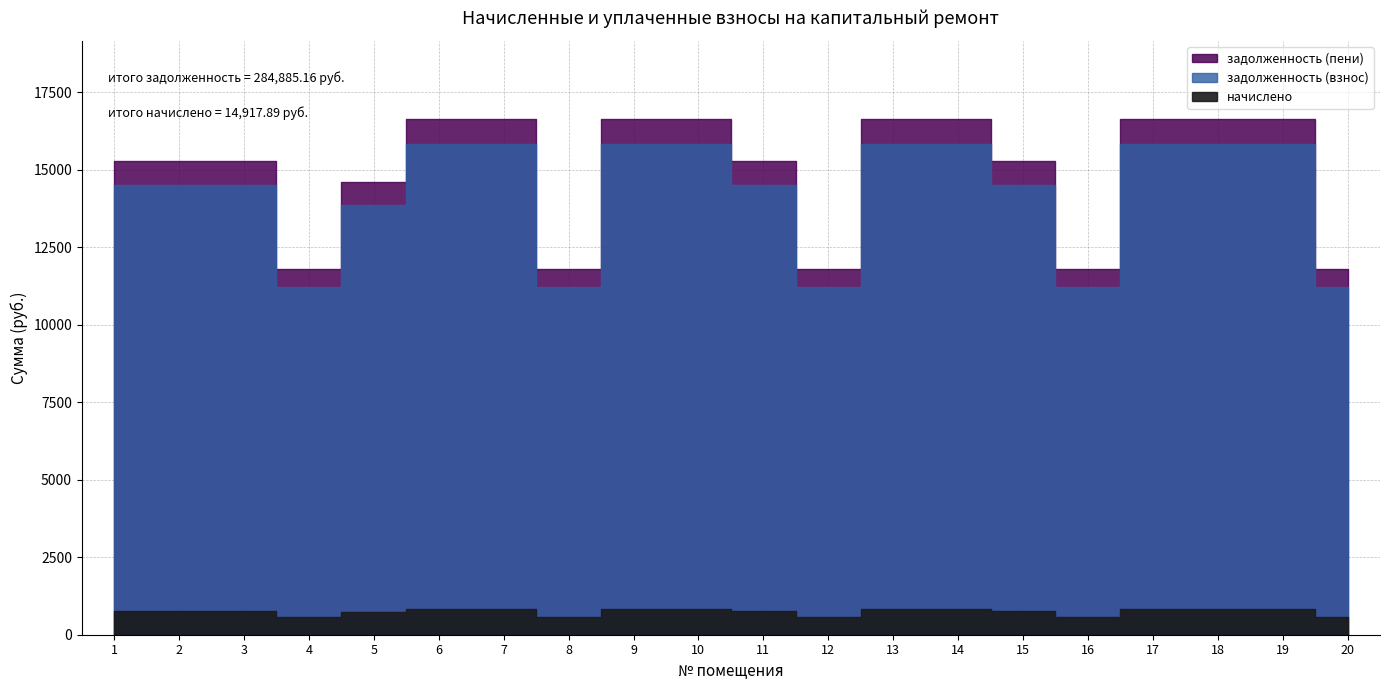

Does the chart have visible grid lines?

Yes